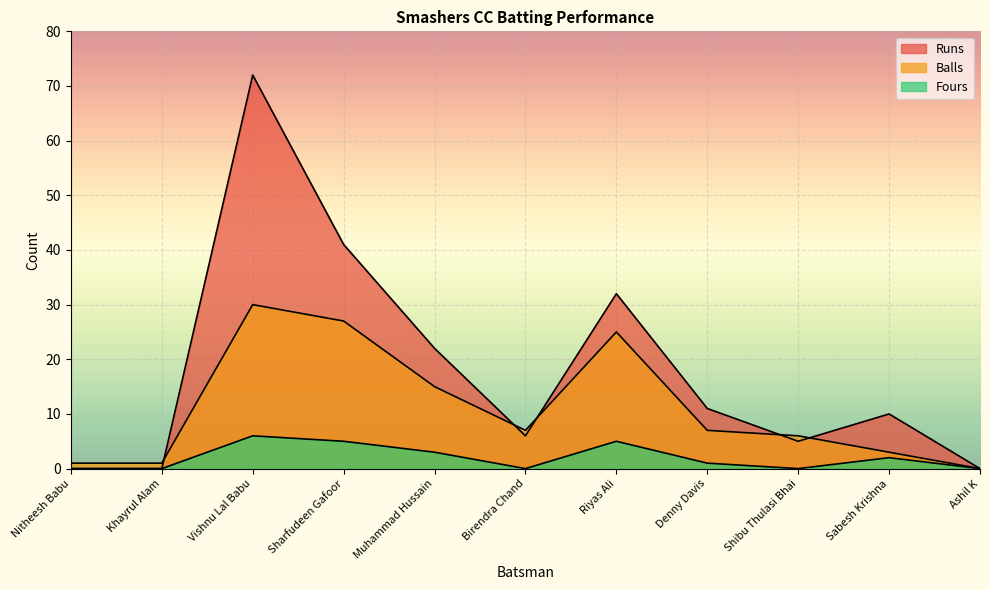

Reading left to right, what are all the values shown in this chart?

Runs: 0	0	72	41	22	6	32	11	5	10	0
Balls: 1	1	30	27	15	7	25	7	6	3	0
Fours: 0	0	6	5	3	0	5	1	0	2	0